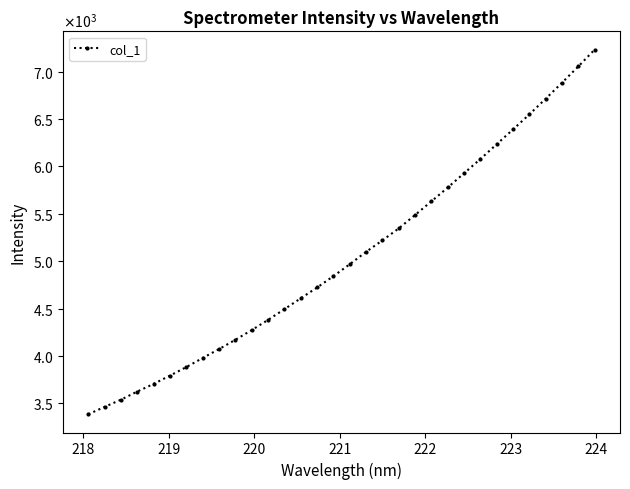

What is the average value?

5049.0